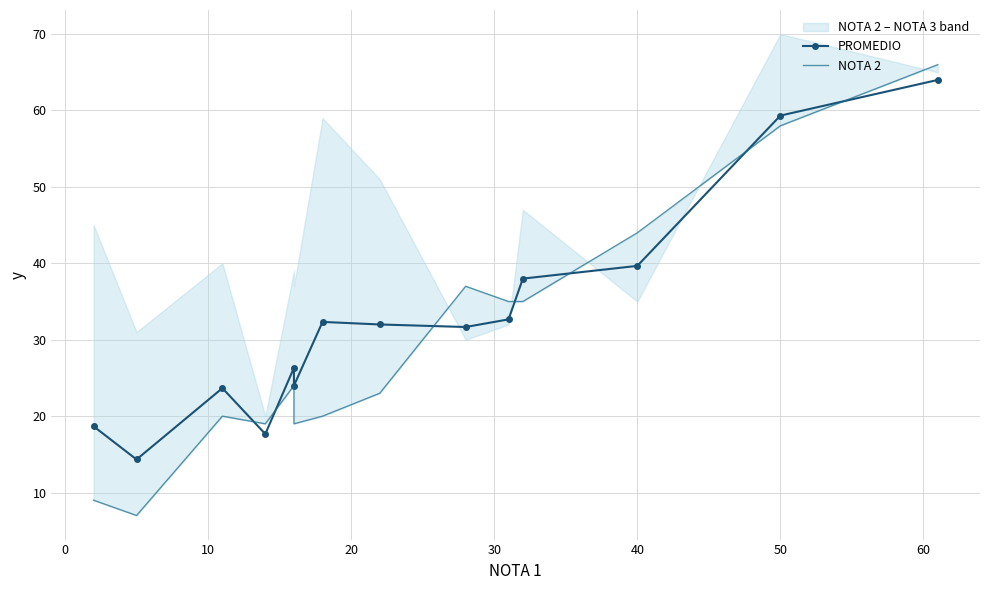

In NOTA 2, how many points are higher than both neighbors (excluding endpoints)?

3